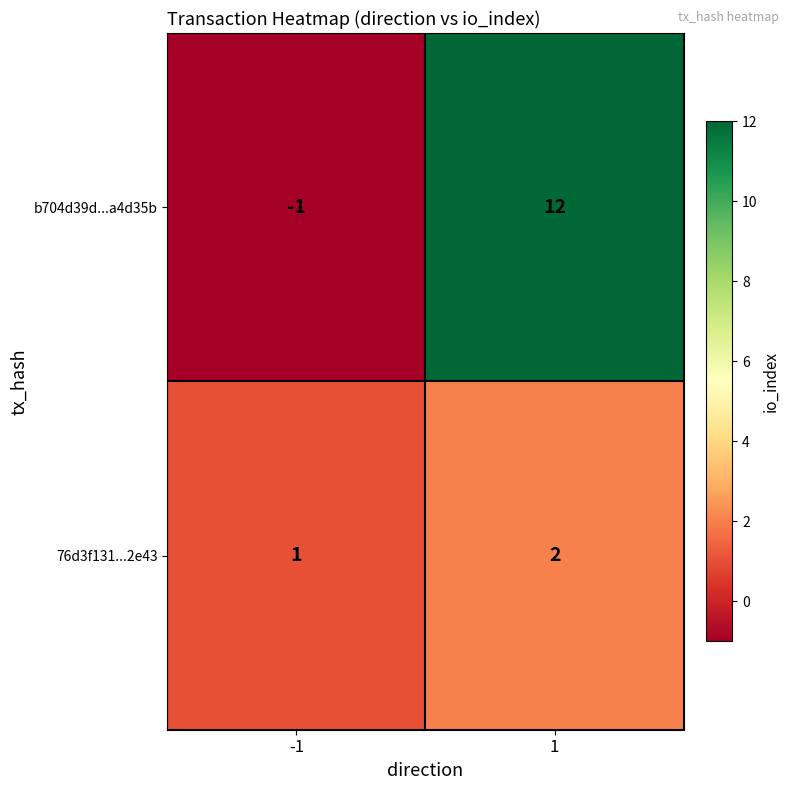

True or false: b704d39d...a4d35b has a value of 12 at 1.

True